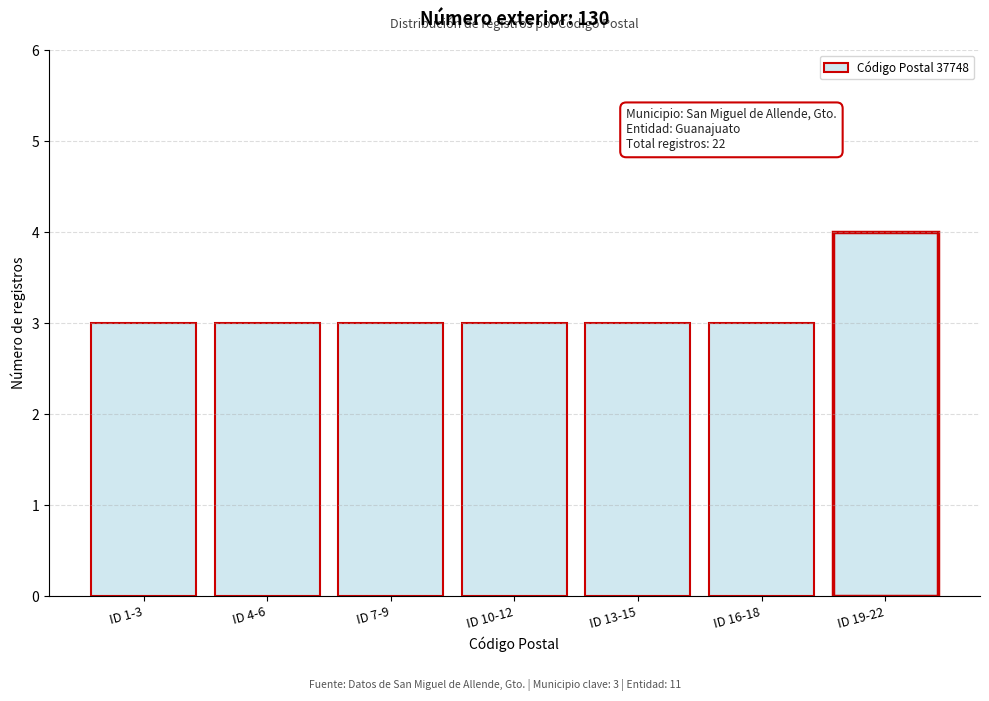

Reading right to left, list all the values displayed in this chart.

ID 19-22=4	ID 16-18=3	ID 13-15=3	ID 10-12=3	ID 7-9=3	ID 4-6=3	ID 1-3=3